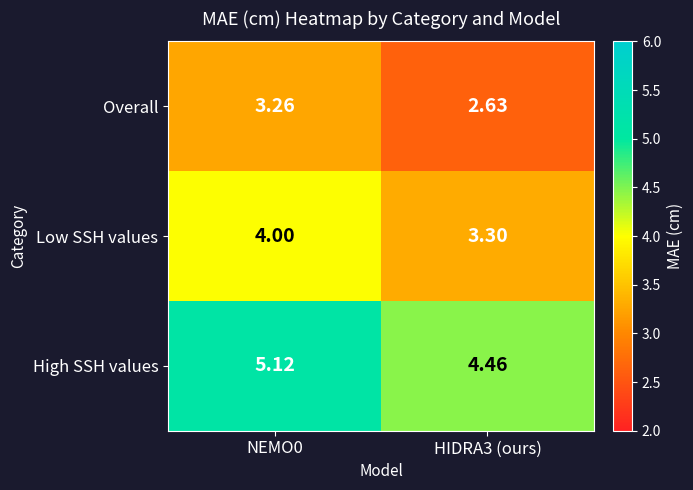

What is the total value across all series at NEMO0?

12.4